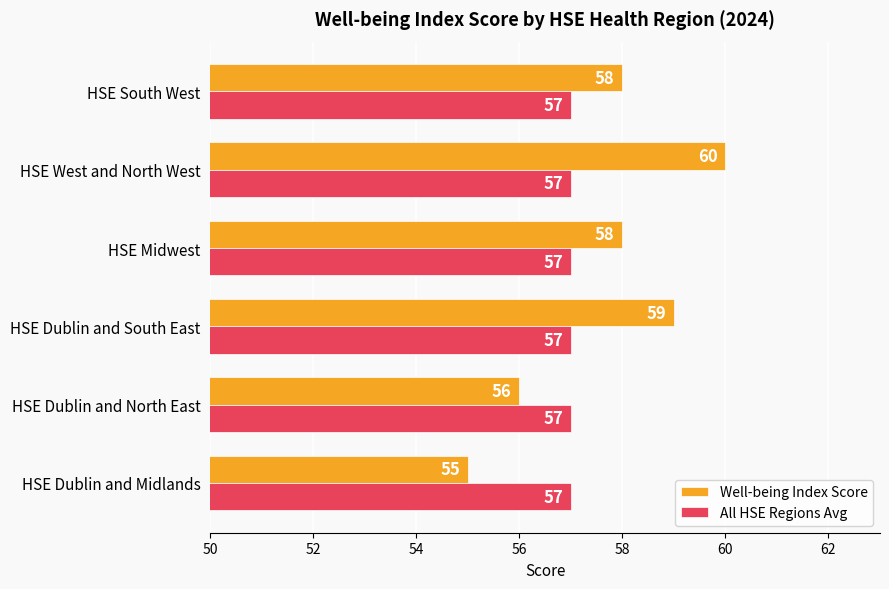

Rank the series by their maximum value, from lowest to highest.

All HSE Regions Avg, Well-being Index Score